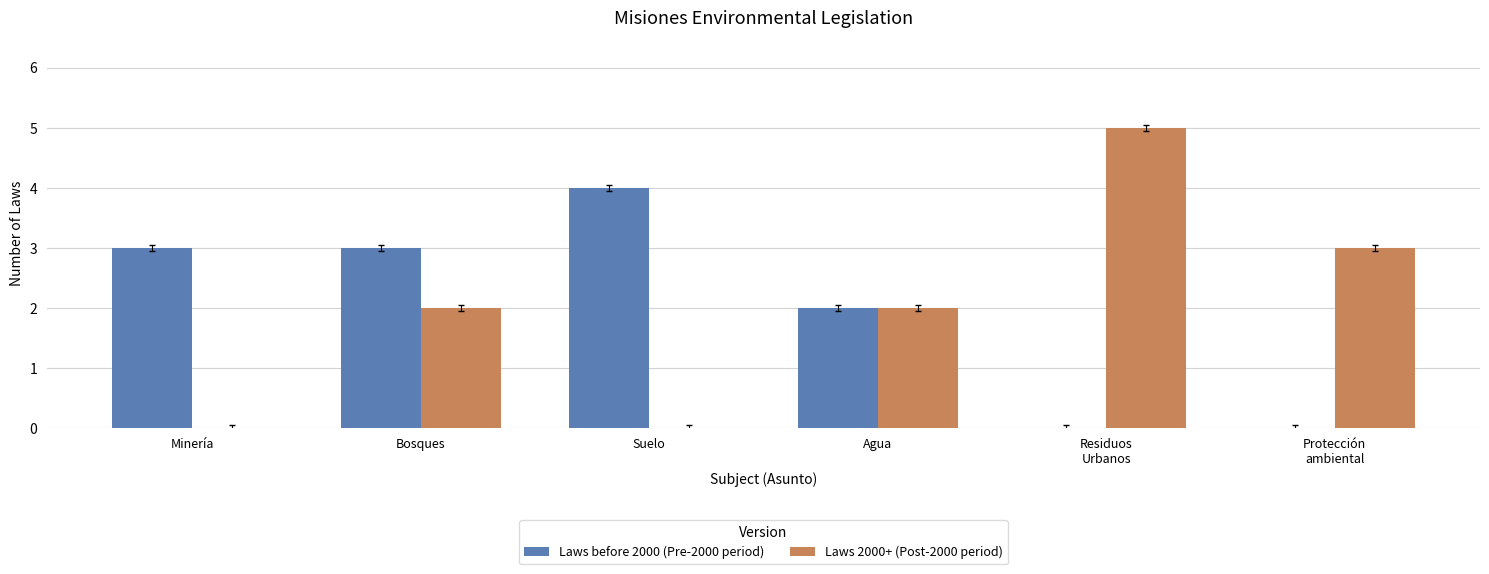

The Laws before 2000 (Pre-2000 period) series shows 3 at Bosques. True or false?

True